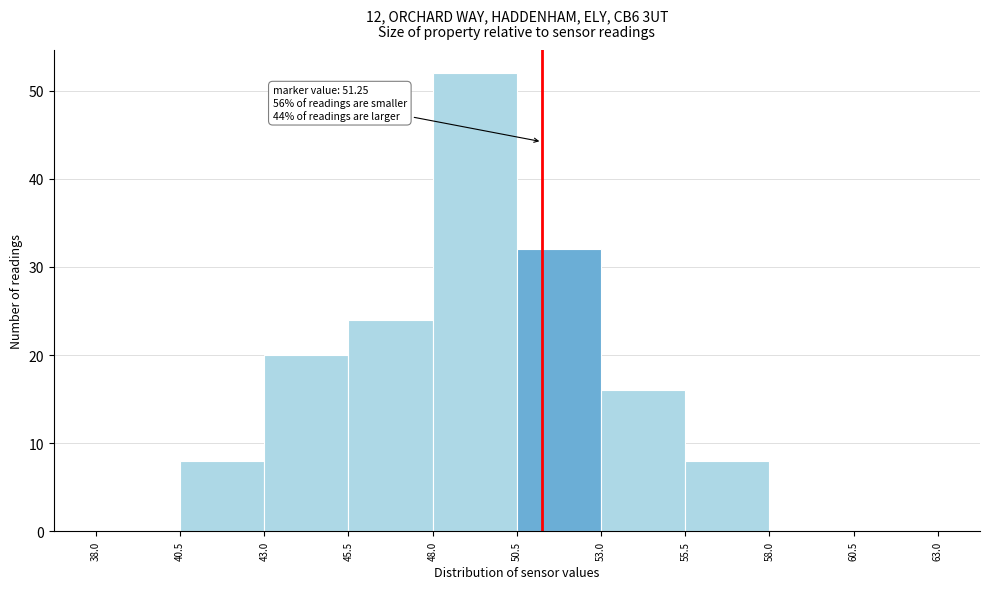

Which range on the x-axis has the tallest bar?

48.0 to 50.5